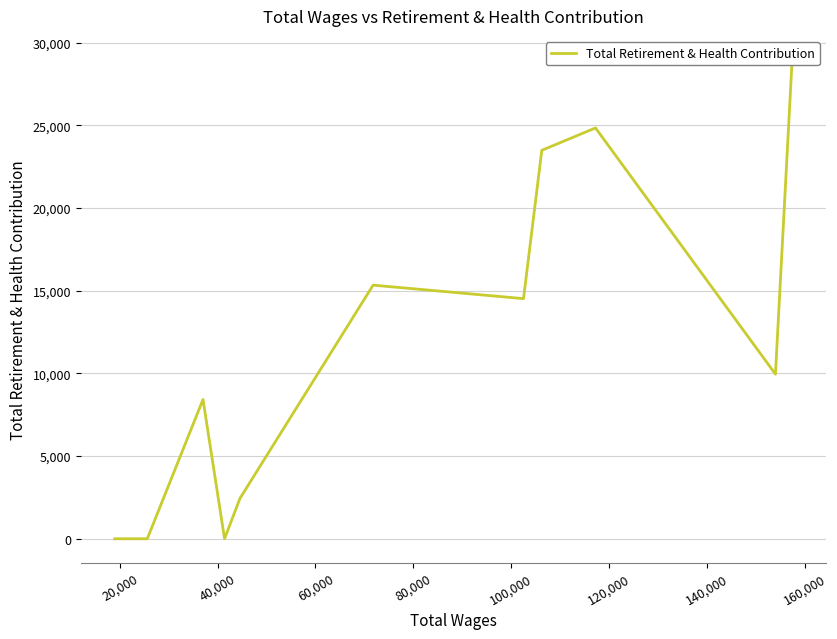

How many values are below 9954?

5